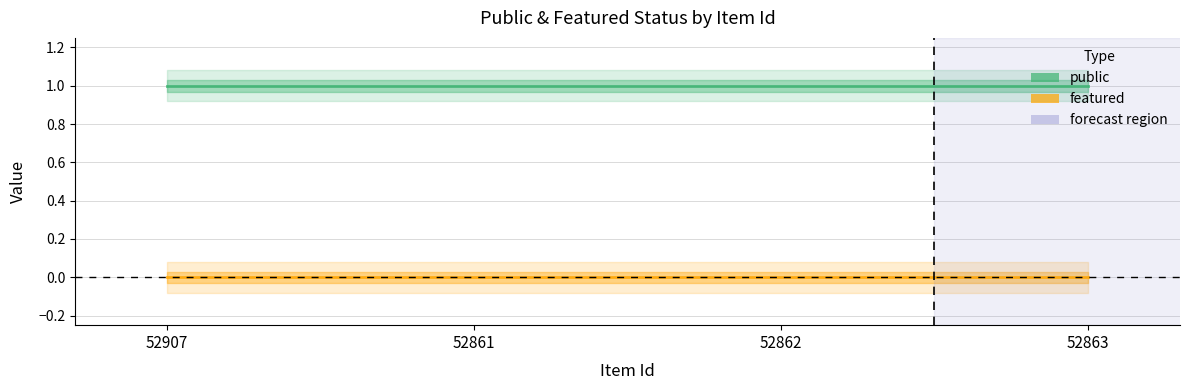

Reading left to right, what are all the values shown in this chart?

public: 1	1	1	1
featured: 0	0	0	0